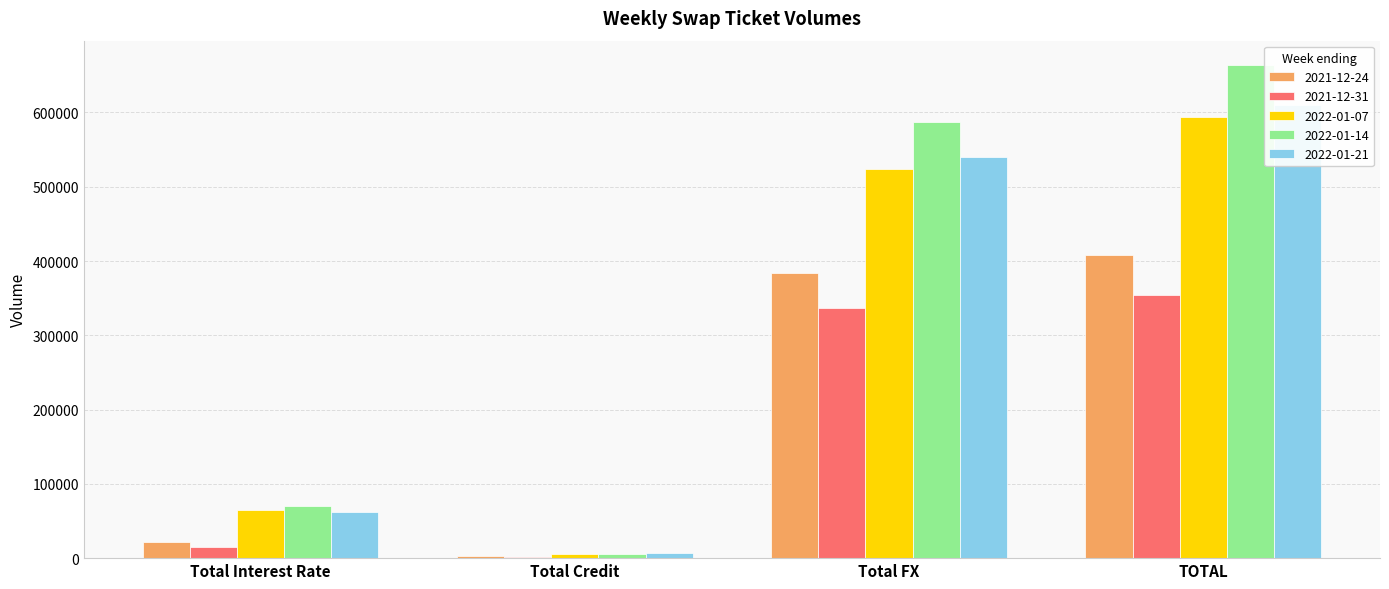

Reading left to right, extract all data points from this chart.

2021-12-24: 21671	2742	384370	408783
2021-12-31: 15445	1702	336926	354074
2022-01-07: 64699	5006	524457	594161
2022-01-14: 70548	6037	586952	663537
2022-01-21: 62693	7347	540046	610086